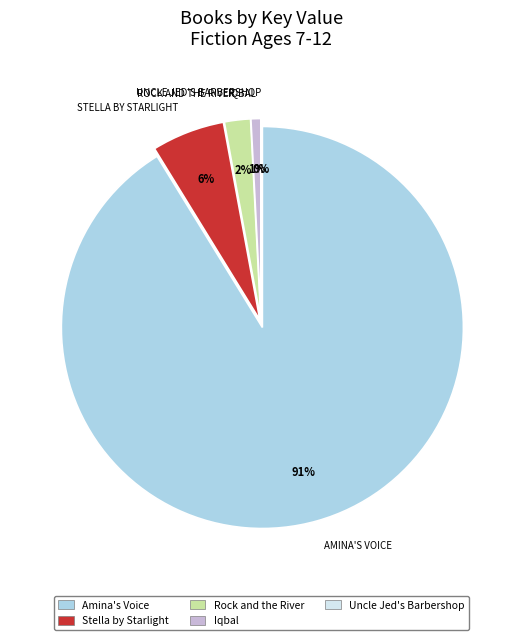

Is it true that Amina's Voice is 99% of the pie?

False